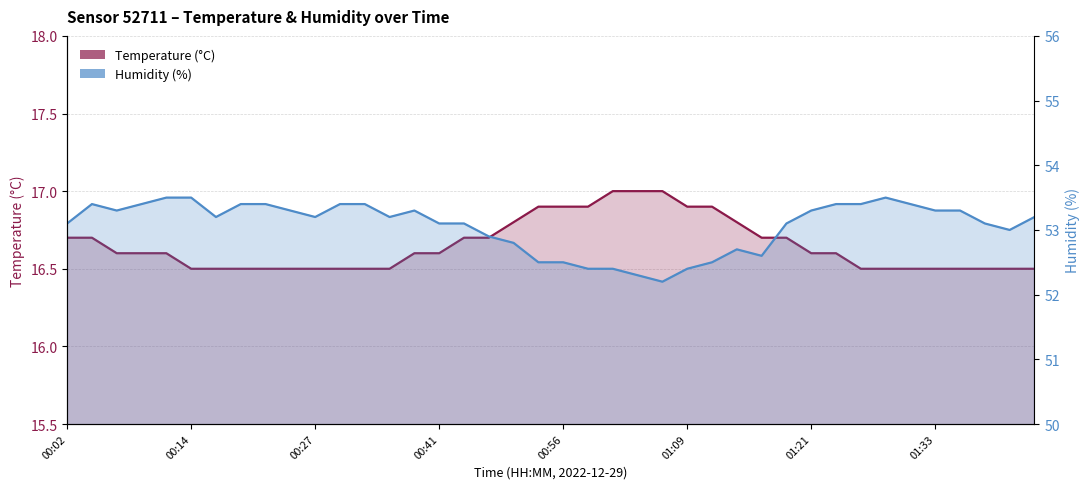

What is the label of the 36th point from the right?

00:12